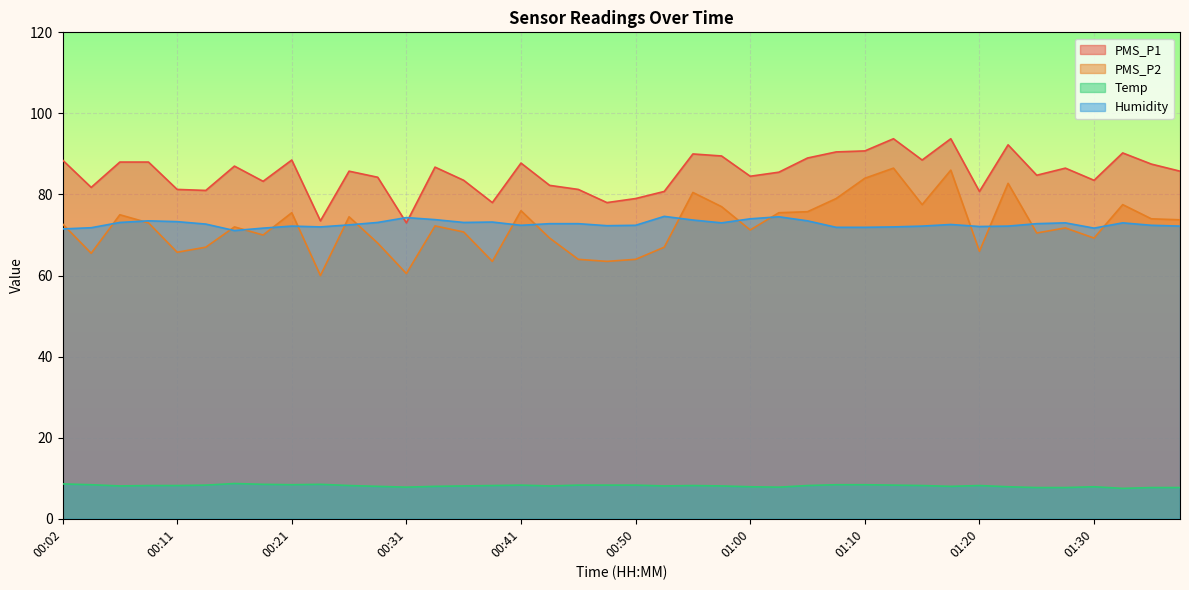

At which label does Humidity reach its peak?

00:53